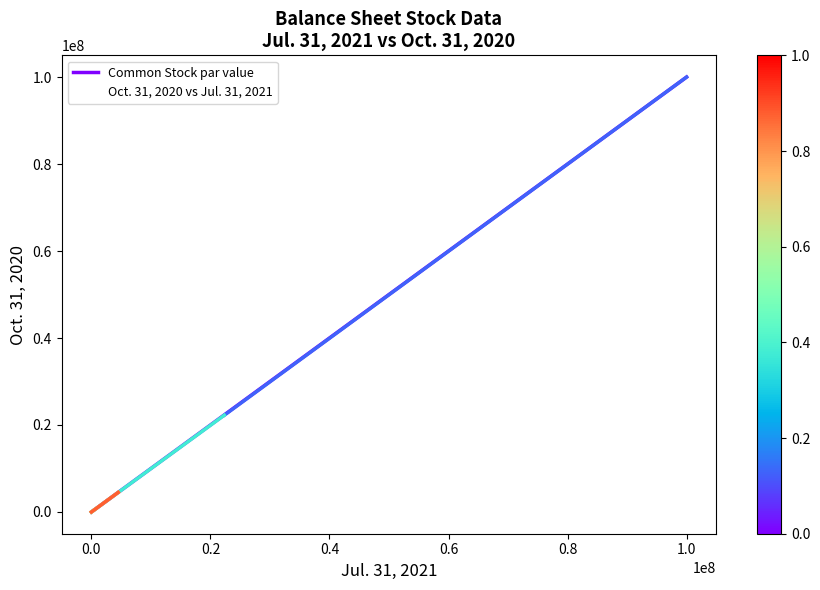

What is the change in value from Common Stock par value to Common Stock shares outstanding?

+22251070